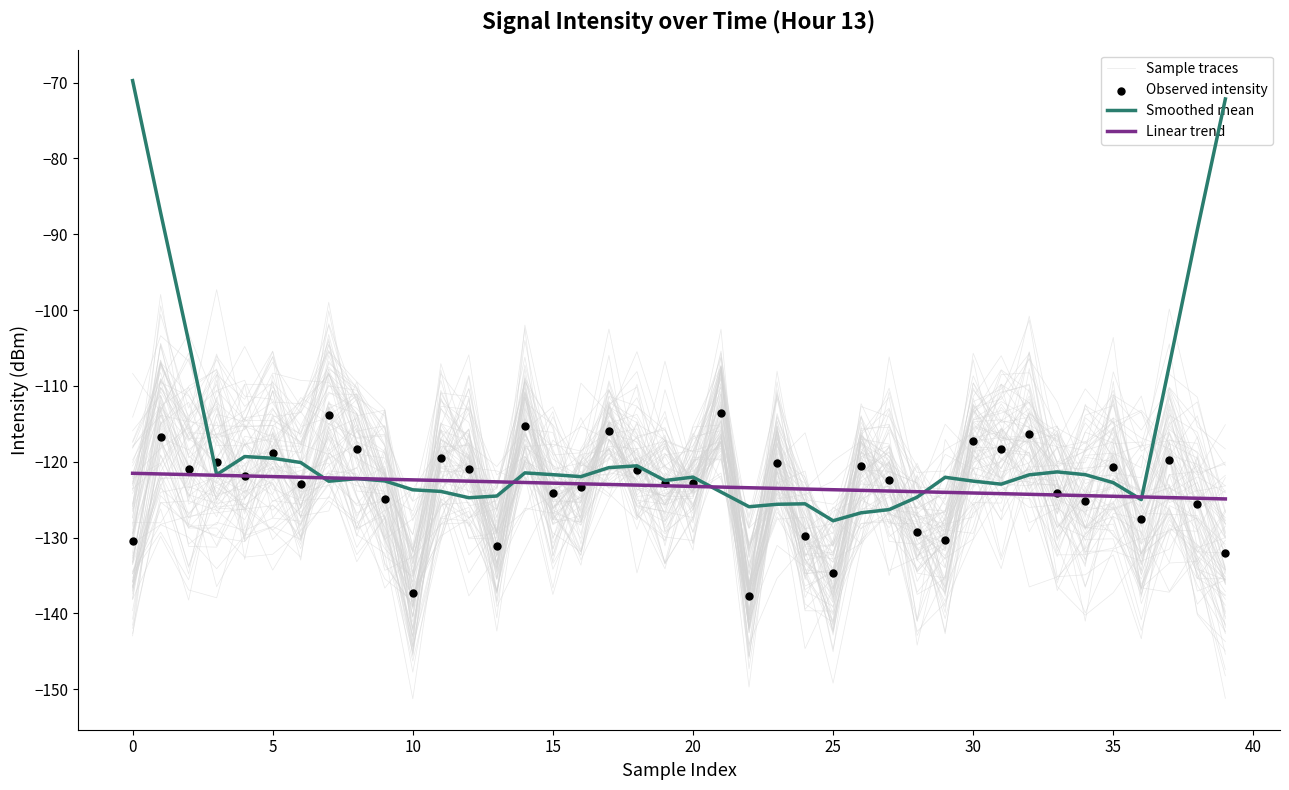

What are all the series names shown in the legend?

Sample traces, Smoothed mean, Linear trend, Observed intensity